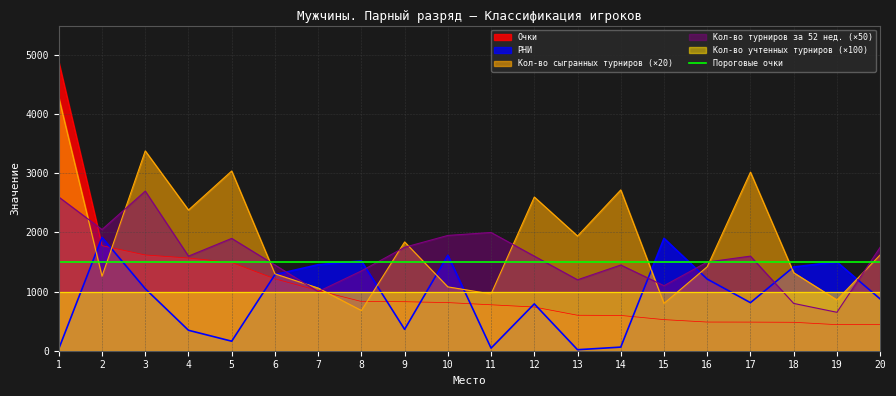

The value of Кол-во сыгранных турниров (×20) at 19 is 1512. True or false?

False